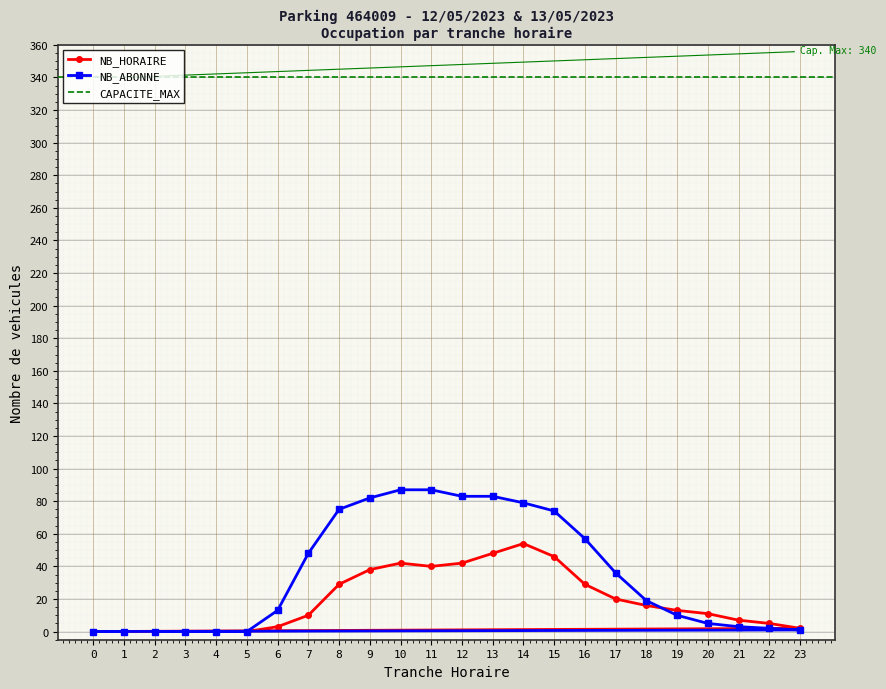

What is the sum of the NB_HORAIRE values at 8 and 2?

29